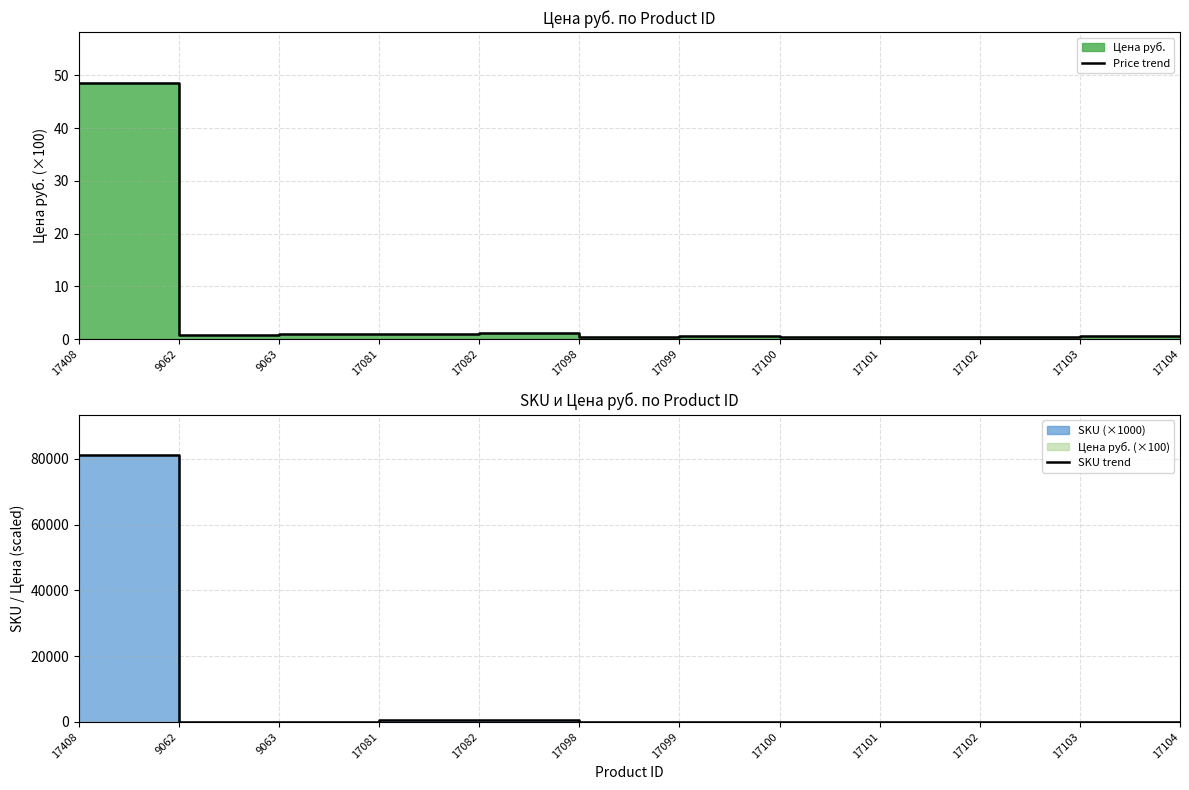

Reading right to left, transcribe all the data shown in this chart.

Price trend: 17104=0.5	17103=0.5	17102=0.5	17101=0.4	17100=0.4	17099=0.6	17098=0.5	17082=1.1	17081=1.0	9063=1.0	9062=0.8	17408=48.5
SKU trend: 17104=42.5	17103=42.4	17102=42.4	17101=42.5	17100=41.0	17099=42.9	17098=42.4	17082=440.2	17081=440.2	9063=44.8	9062=44.8	17408=81261.0